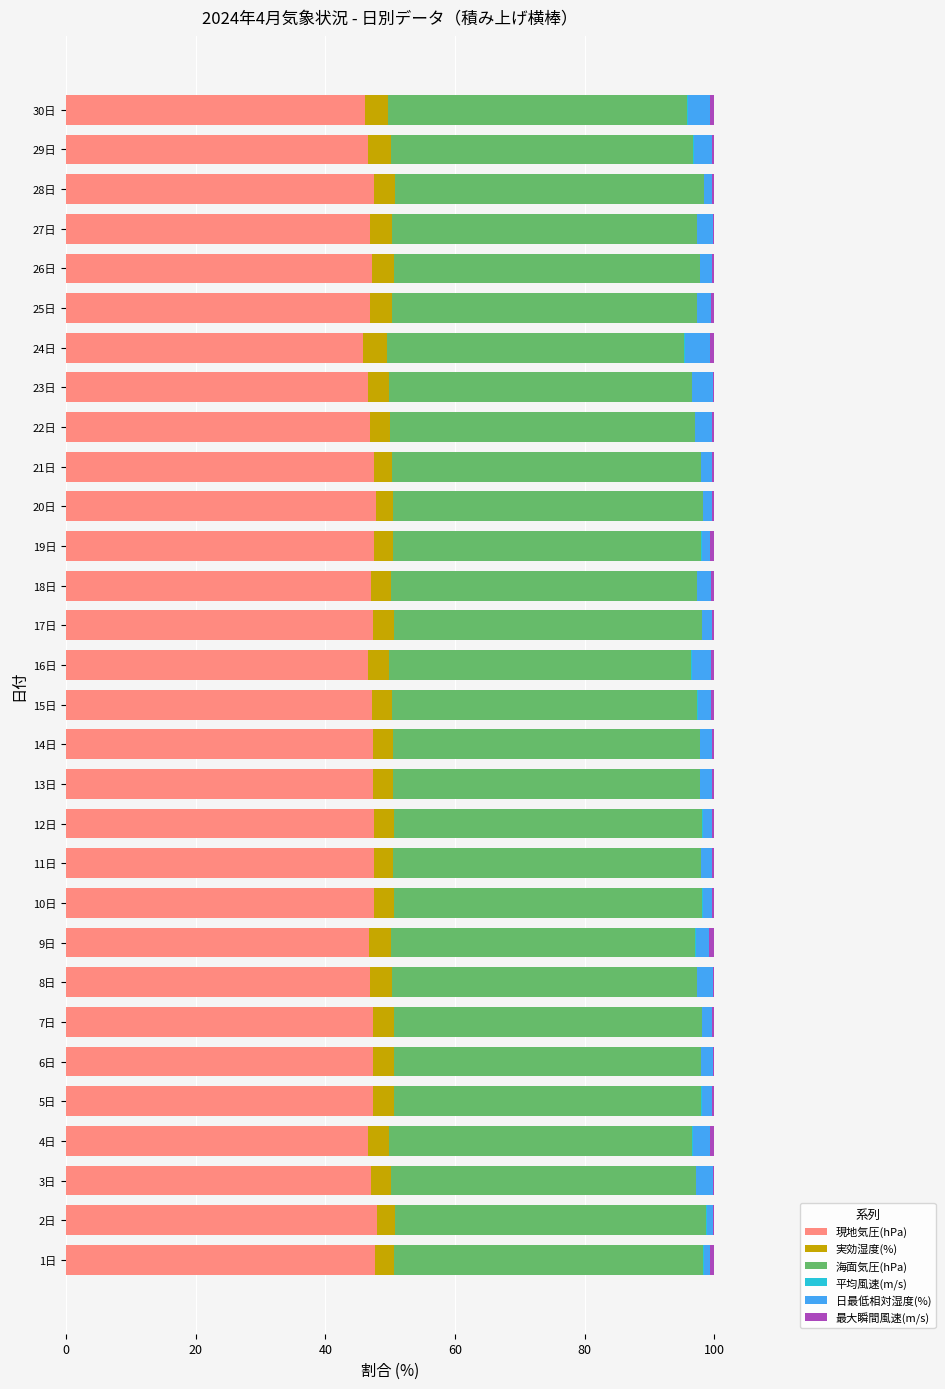

Is it true that 現地気圧(hPa) equals 24.5 at 7日?

False